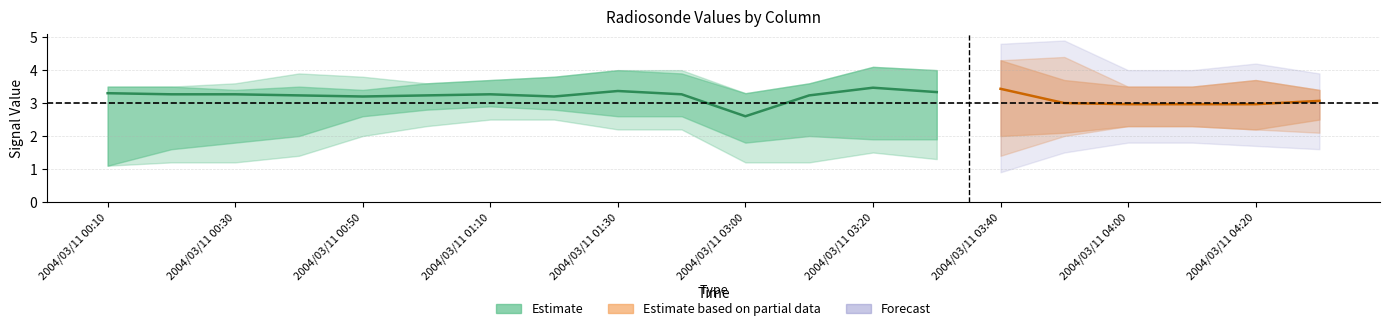

Reading left to right, transcribe all the data shown in this chart.

2.933_col: 3.1	3.0	3.0	3.2	3.3	3.6	3.7	3.8	4.0	3.9	3.3	3.6	4.1	4.0	4.3	3.7	3.5	3.1	3.0	3.3
2.638_col: 3.3	3.3	3.4	3.0	2.9	2.9	3.0	3.0	2.9	2.7	1.9	2.8	3.1	3.0	2.9	2.3	2.3	2.3	2.2	2.5
2.785_col: 3.5	3.5	3.4	3.5	3.4	3.2	3.1	2.8	3.2	3.2	2.6	3.3	3.2	3.0	3.1	3.0	3.1	3.5	3.7	3.4
2.342_col: 1.2	1.2	1.2	1.4	2.0	2.3	2.5	2.5	2.2	2.2	1.2	1.2	1.5	1.3	1.4	2.0	2.4	2.6	2.4	2.1
3.524_col: 3.0	3.2	3.6	3.9	3.8	3.5	3.5	3.6	3.9	4.0	3.2	3.4	3.4	3.3	3.4	4.4	3.4	2.7	2.6	2.7
2.490_col: 1.1	1.6	1.8	2.0	2.6	2.8	2.9	2.8	2.6	2.6	1.8	2.0	1.9	1.9	2.0	2.1	2.3	2.8	2.7	2.8